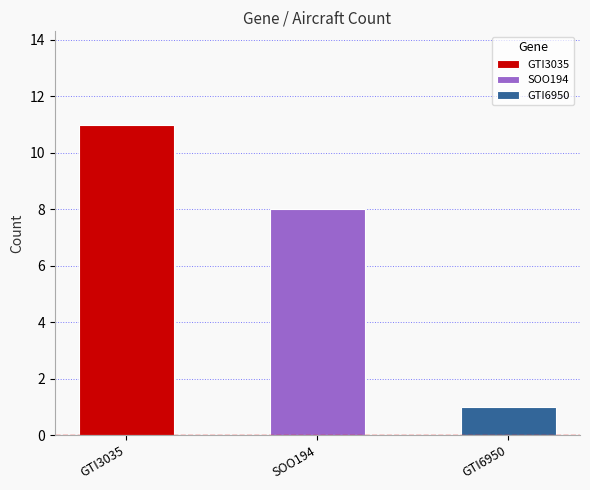

Rank the categories by value from highest to lowest.

GTI3035, SOO194, GTI6950